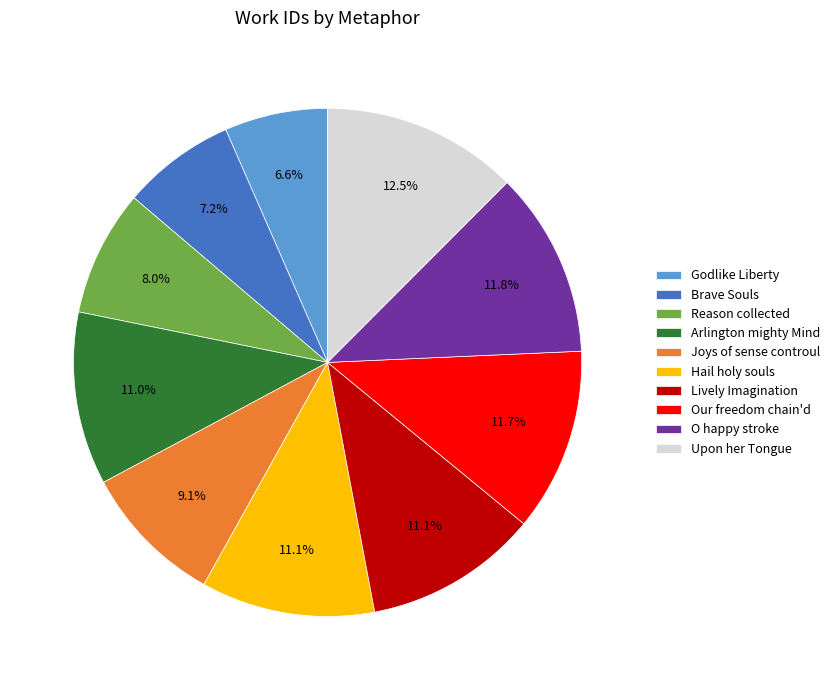

To the nearest percent, what is the combined percentage of Brave Souls and Upon her Tongue?

20%